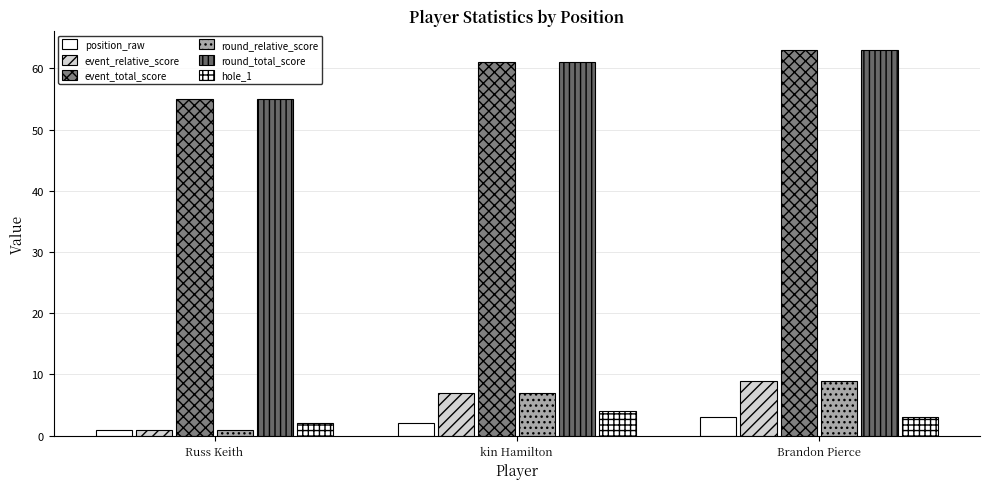

Is it true that round_relative_score equals 4 at kin Hamilton?

False